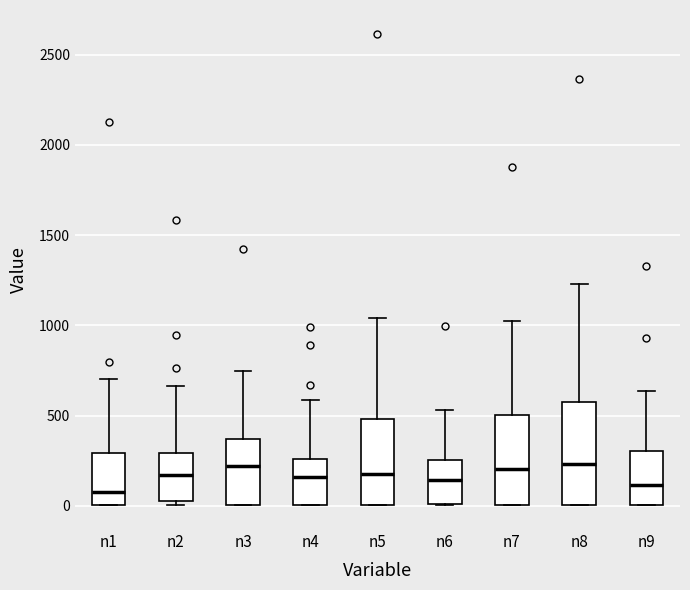

Comparing the boxes themselves (not the whiskers), which one is the tallest?

n8